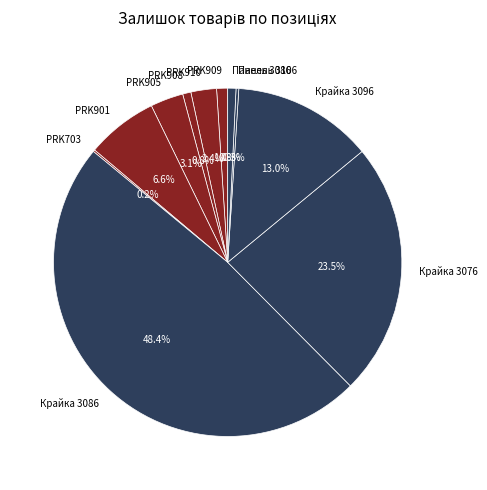

Does any single category account for the majority?

No